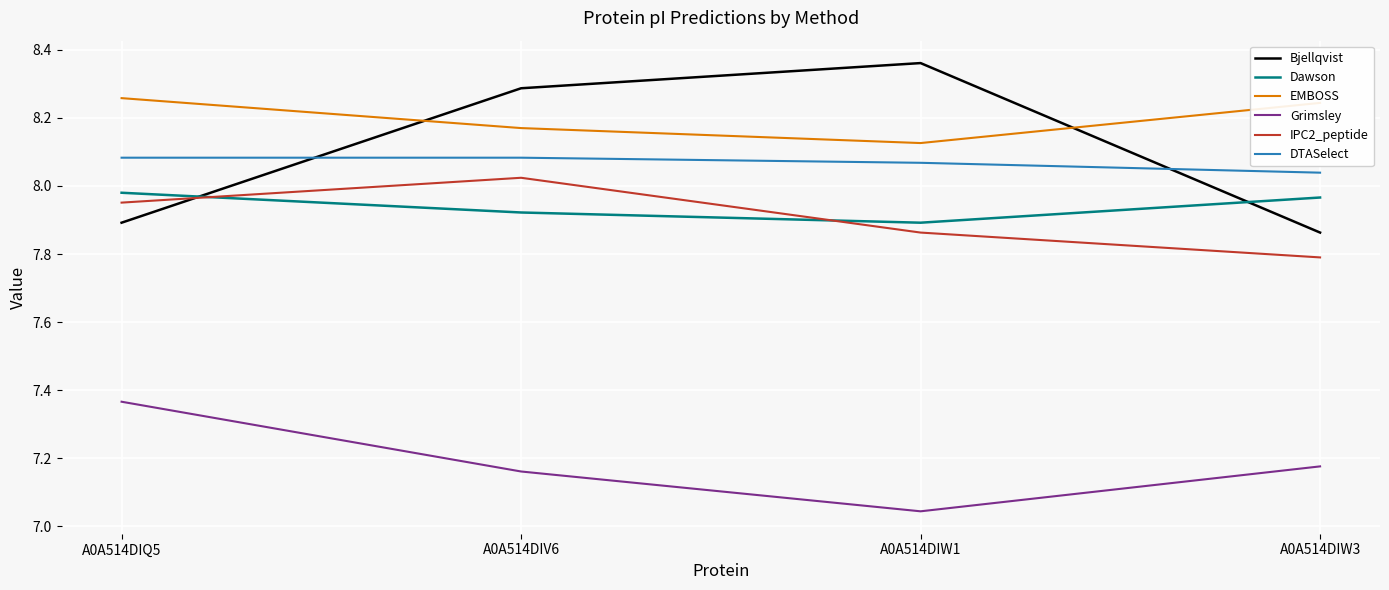

Rank the categories by Bjellqvist value from lowest to highest.

A0A514DIW3, A0A514DIQ5, A0A514DIV6, A0A514DIW1